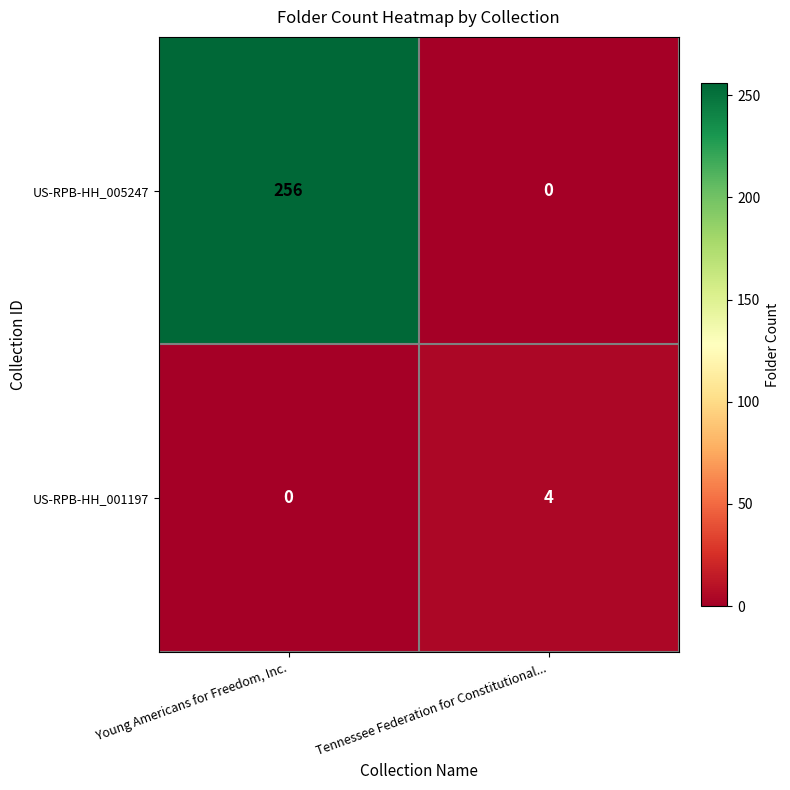

Where is US-RPB-HH_001197 nearest to the value 2?

Young Americans for Freedom, Inc.